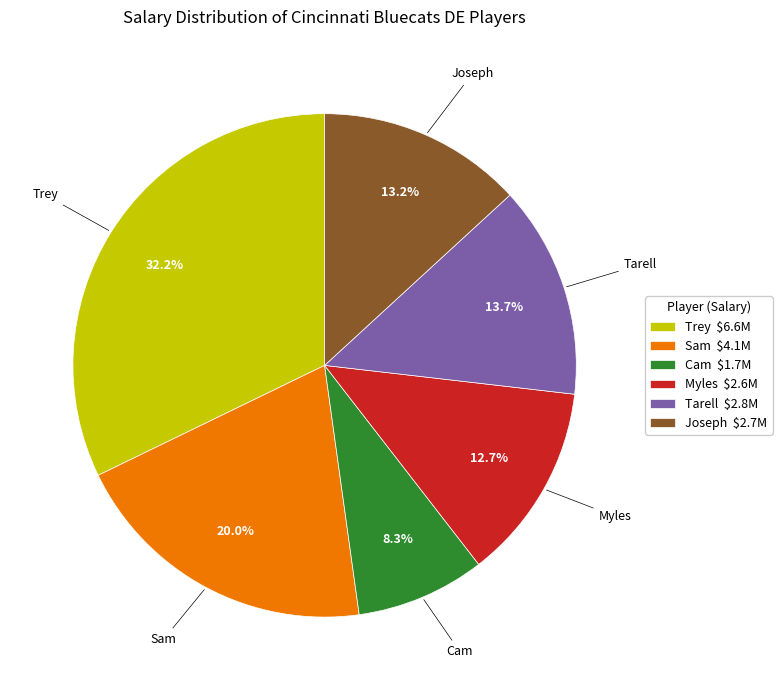

Is there a majority slice in this chart?

No